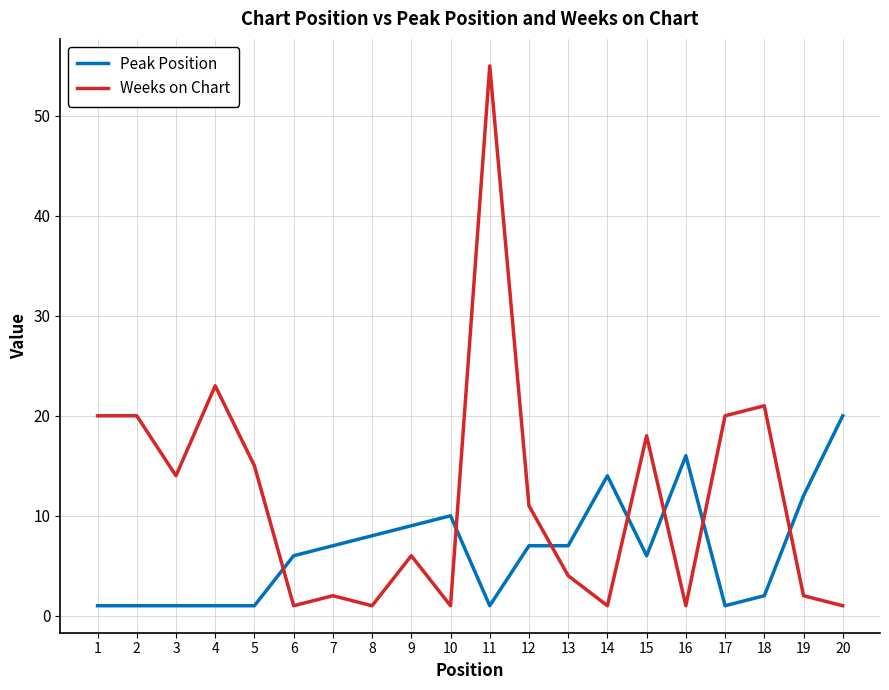

Which series changed the most between 5 and 11?

Weeks on Chart